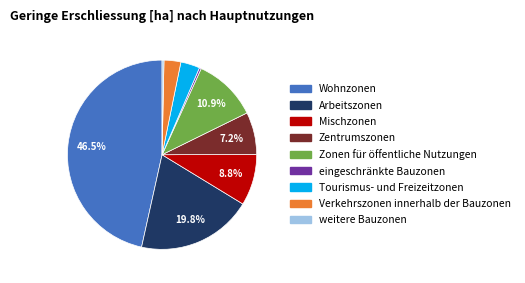

Do Tourismus- und Freizeitzonen and Verkehrszonen innerhalb der Bauzonen together represent more than half of the pie?

No